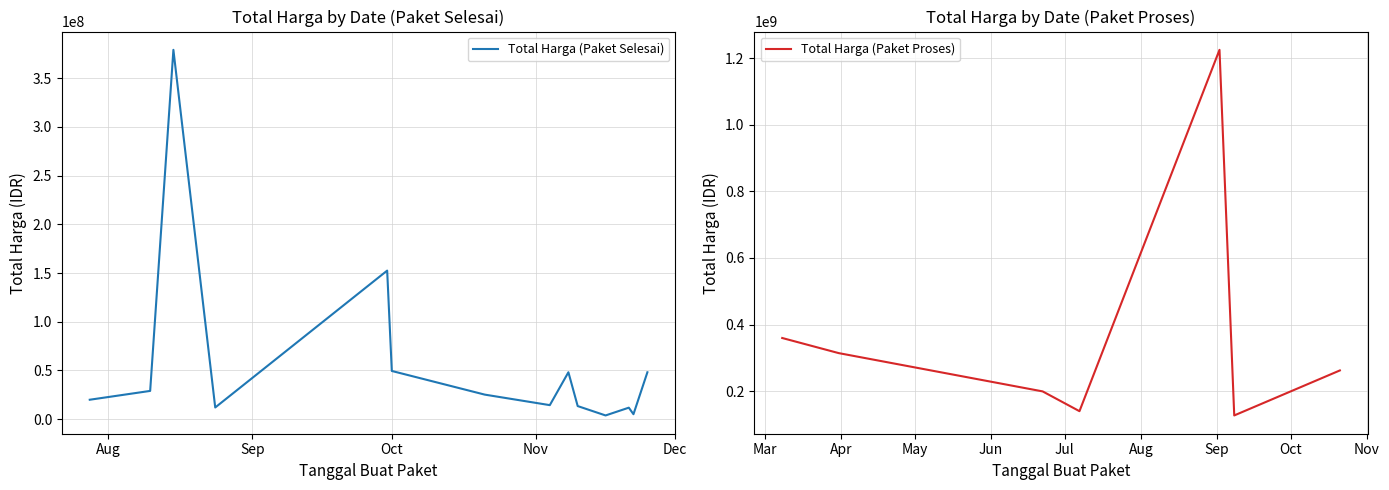

Is it true that the value at 2022-08-15 is 379075000?

True